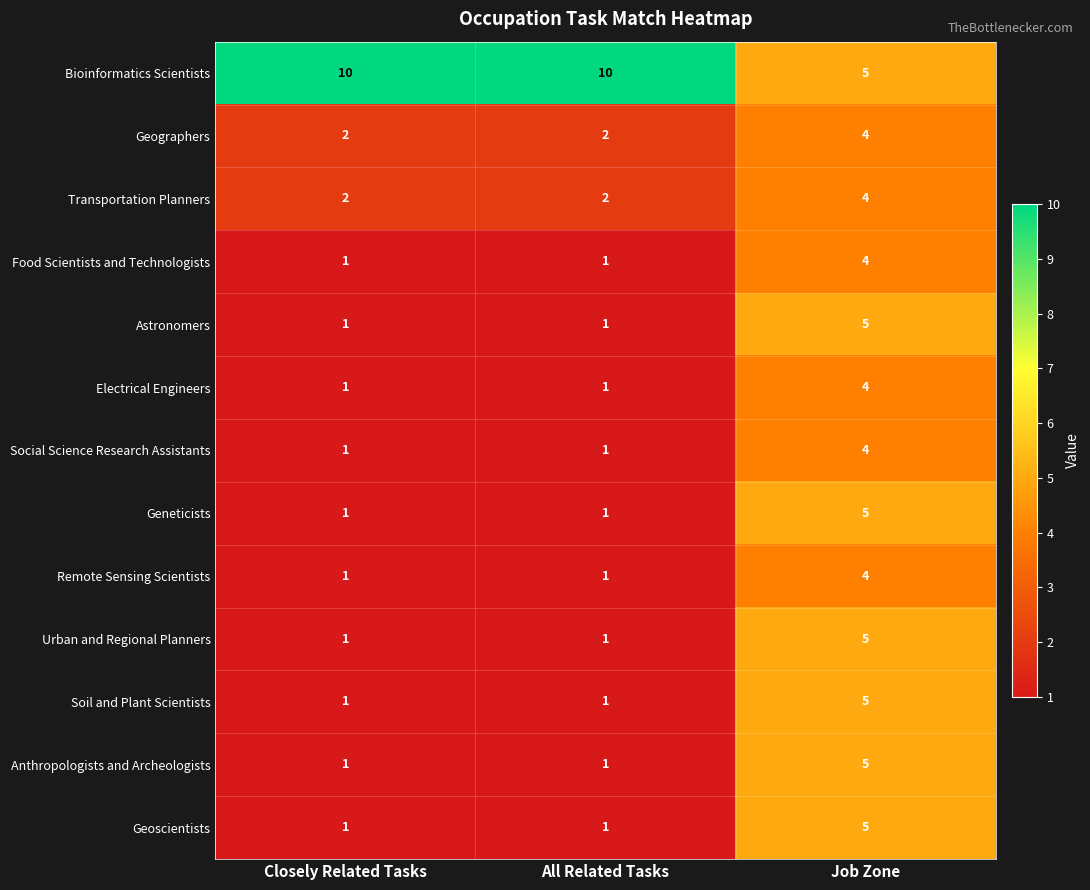

Is the value of Anthropologists and Archeologists at Closely Related Tasks greater than the value of Soil and Plant Scientists at Job Zone?

No